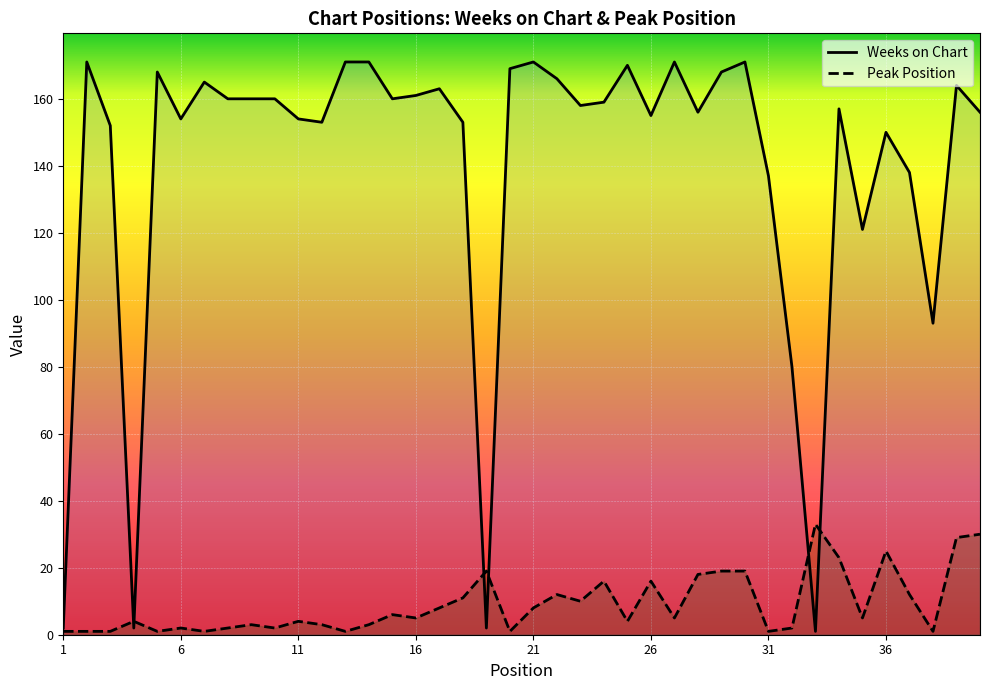

Which series has the widest spread of values?

Weeks on Chart